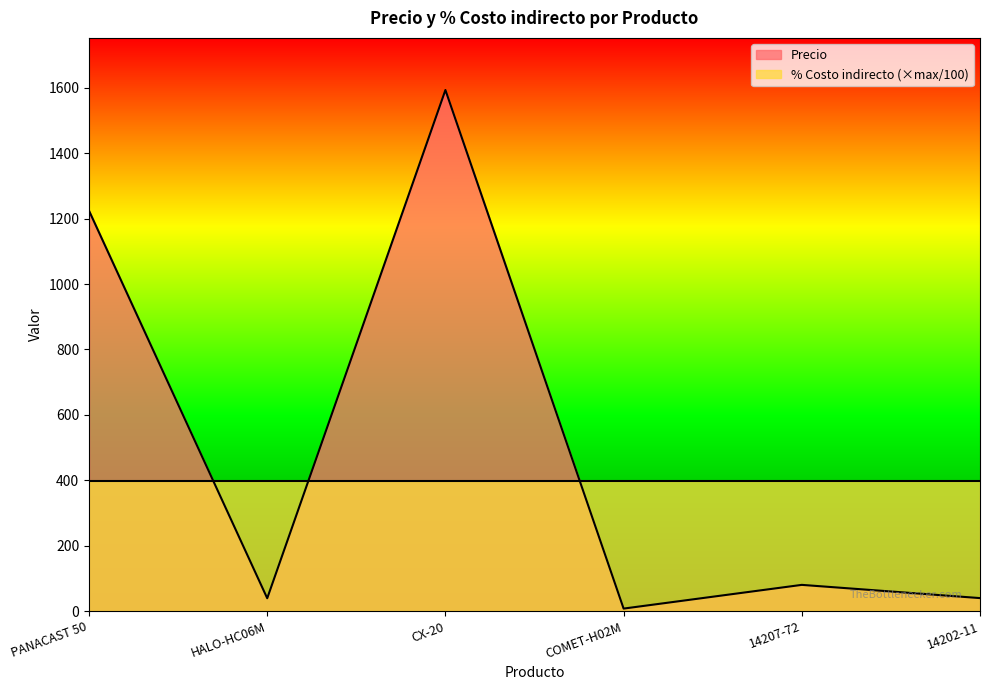

How many lines are shown in the chart?

2